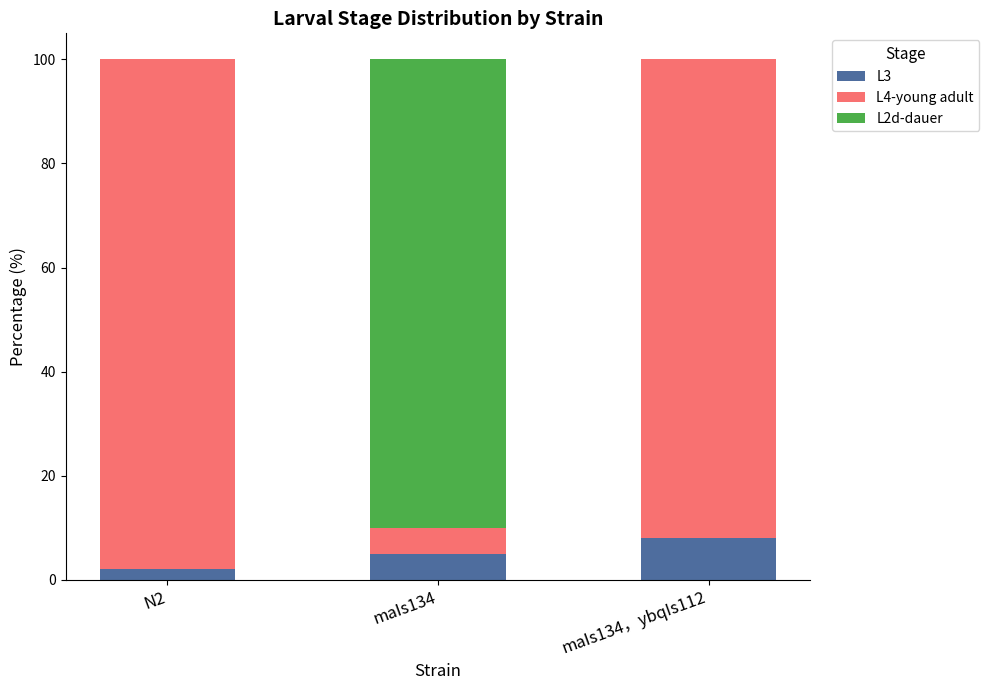

Count the L3 values in the range 2 to 8.

3